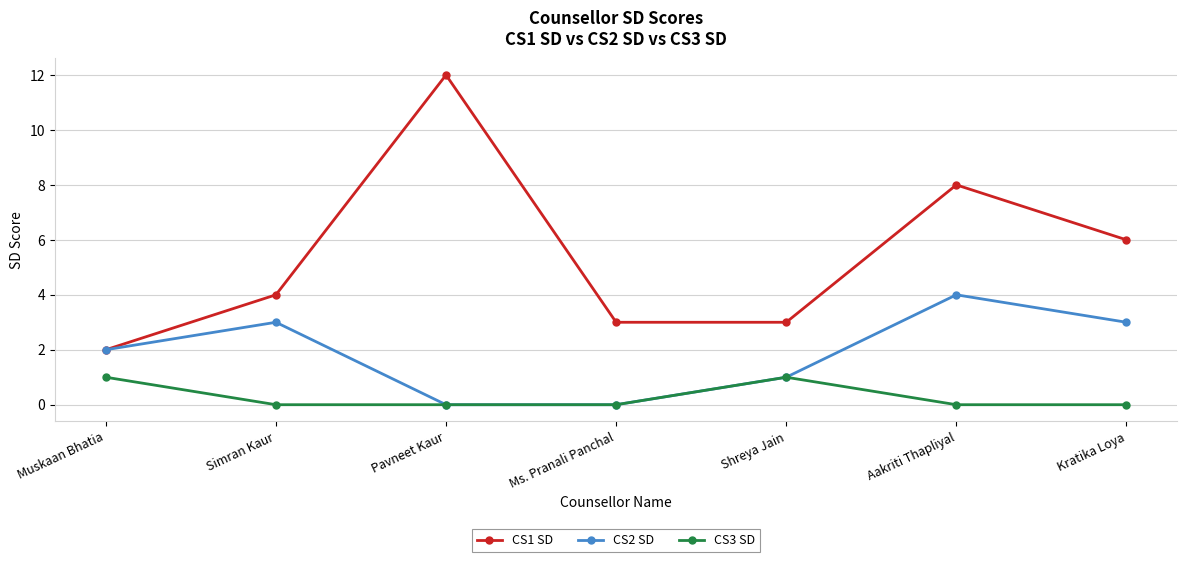

The CS2 SD series shows 3 at Simran Kaur. True or false?

True